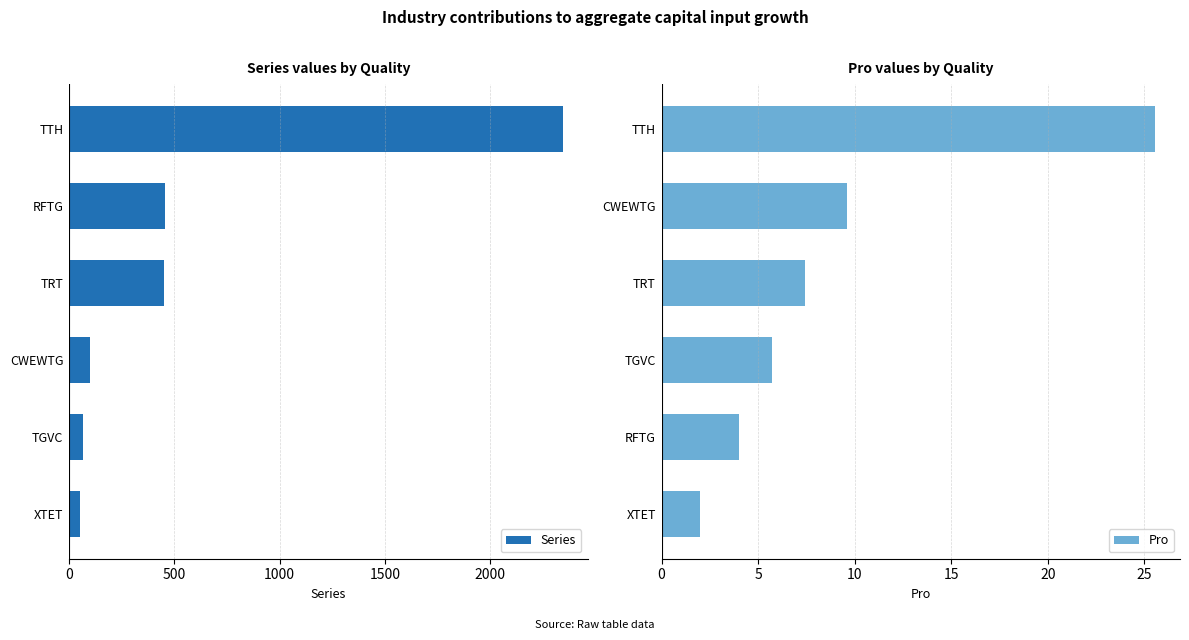

True or false: Series has a value of 2345 at TTH.

True